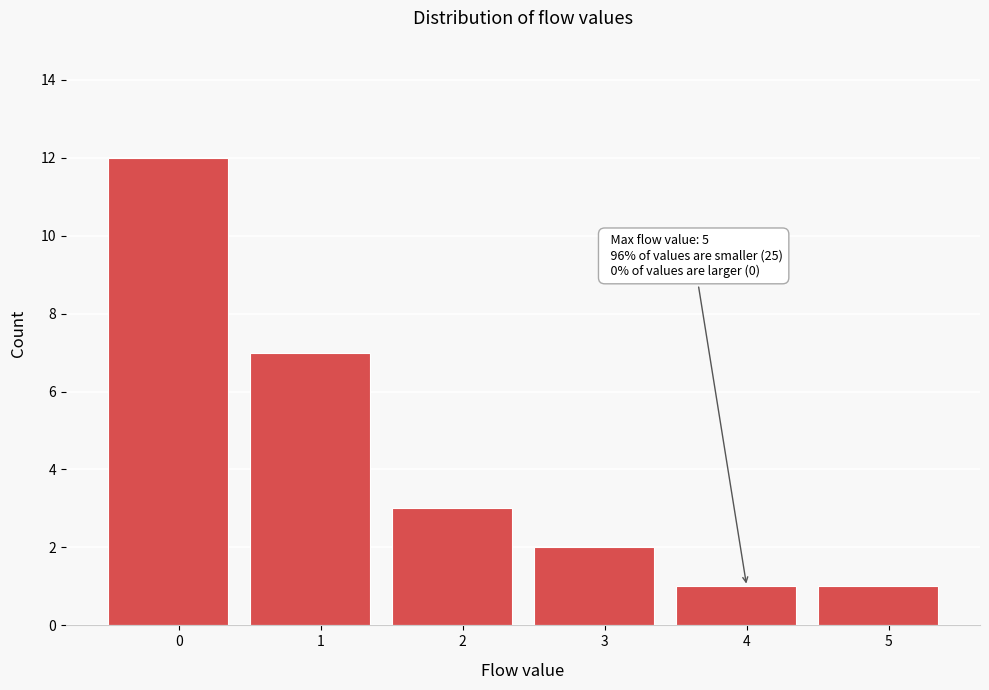

Reading right to left, list all the values displayed in this chart.

1	1	2	3	7	12